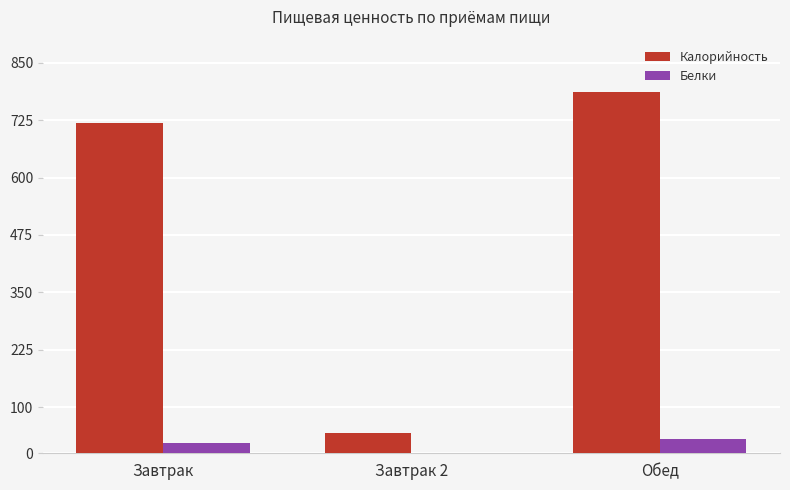

Which series has the largest total across all categories?

Калорийность